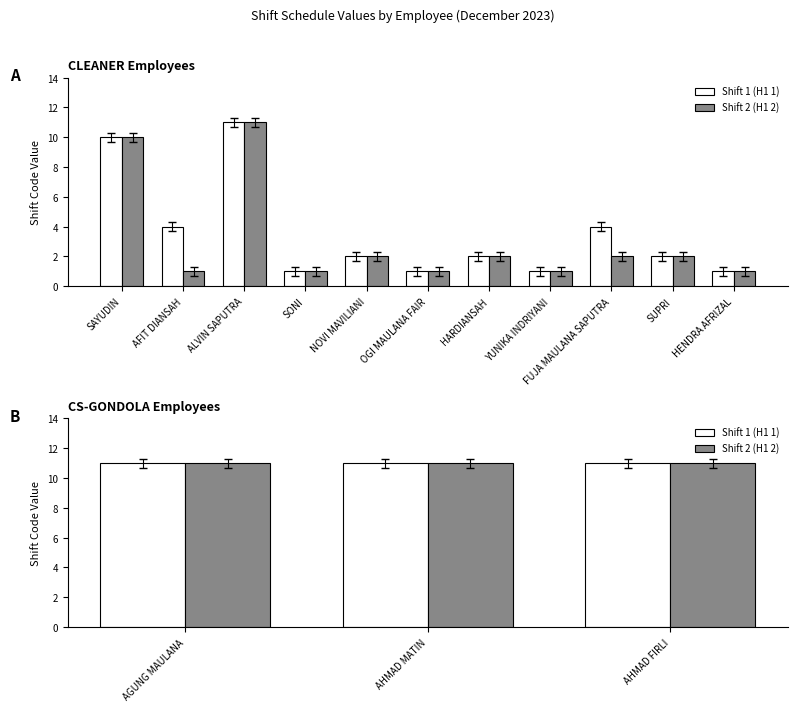

True or false: Shift 1 (H1 1) has a value of 1 at SONI.

True